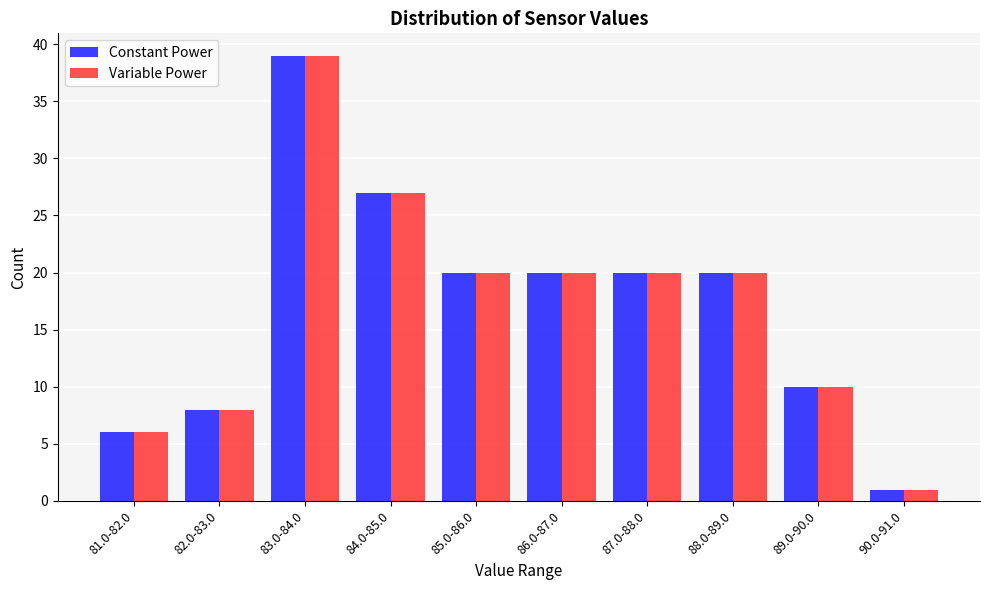

Reading left to right, transcribe all the data shown in this chart.

Constant Power: 6	8	39	27	20	20	20	20	10	1
Variable Power: 6	8	39	27	20	20	20	20	10	1